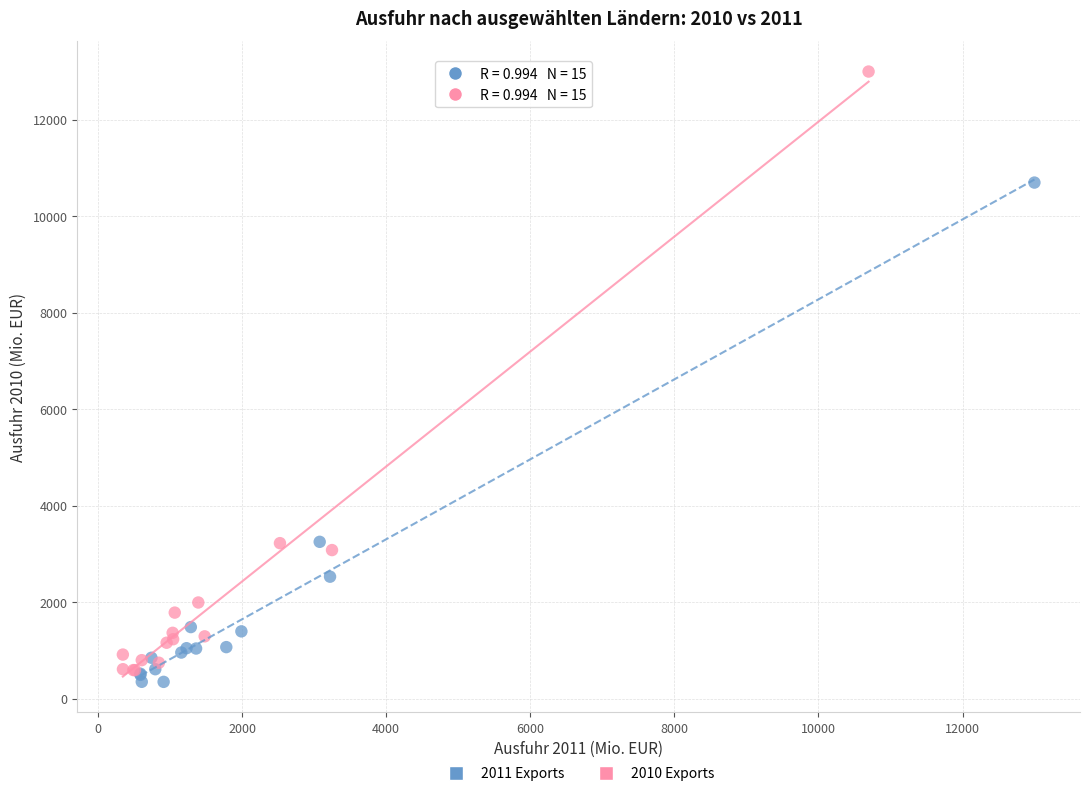

Which series has the largest Y range (max minus min)?

2010 Exports